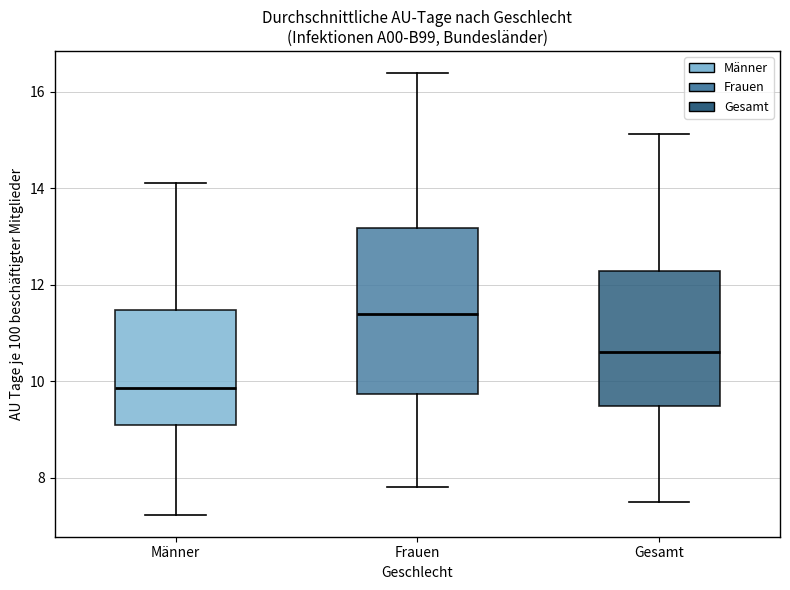

Reading left to right, read every box against the y-axis: the position of its median line, the range the box covers, and the ends of its whiskers. The values are not printed on the chart, so give them approximately, as read against the axis.

Männer: median 9.8, box 9.0 to 11.4, whiskers 7.2 to 14.2
Frauen: median 11.4, box 9.8 to 13.2, whiskers 7.8 to 16.4
Gesamt: median 10.6, box 9.4 to 12.2, whiskers 7.6 to 15.2